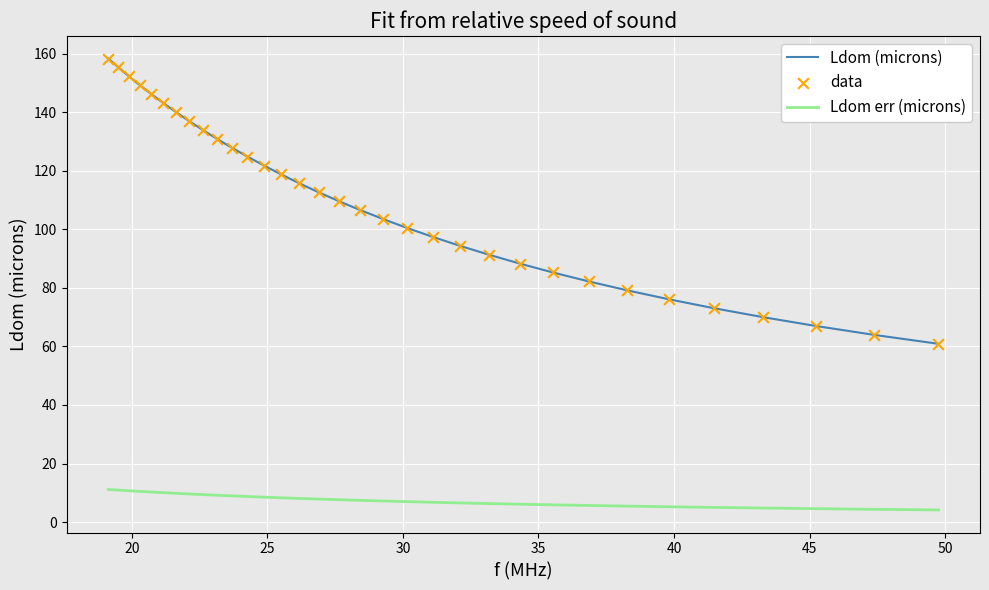

What are all the series names shown in the legend?

Ldom (microns), Ldom err (microns), data